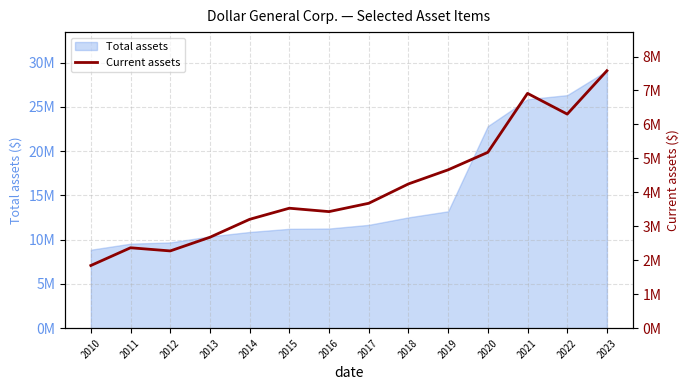

What is the maximum value shown in the chart?

7581009